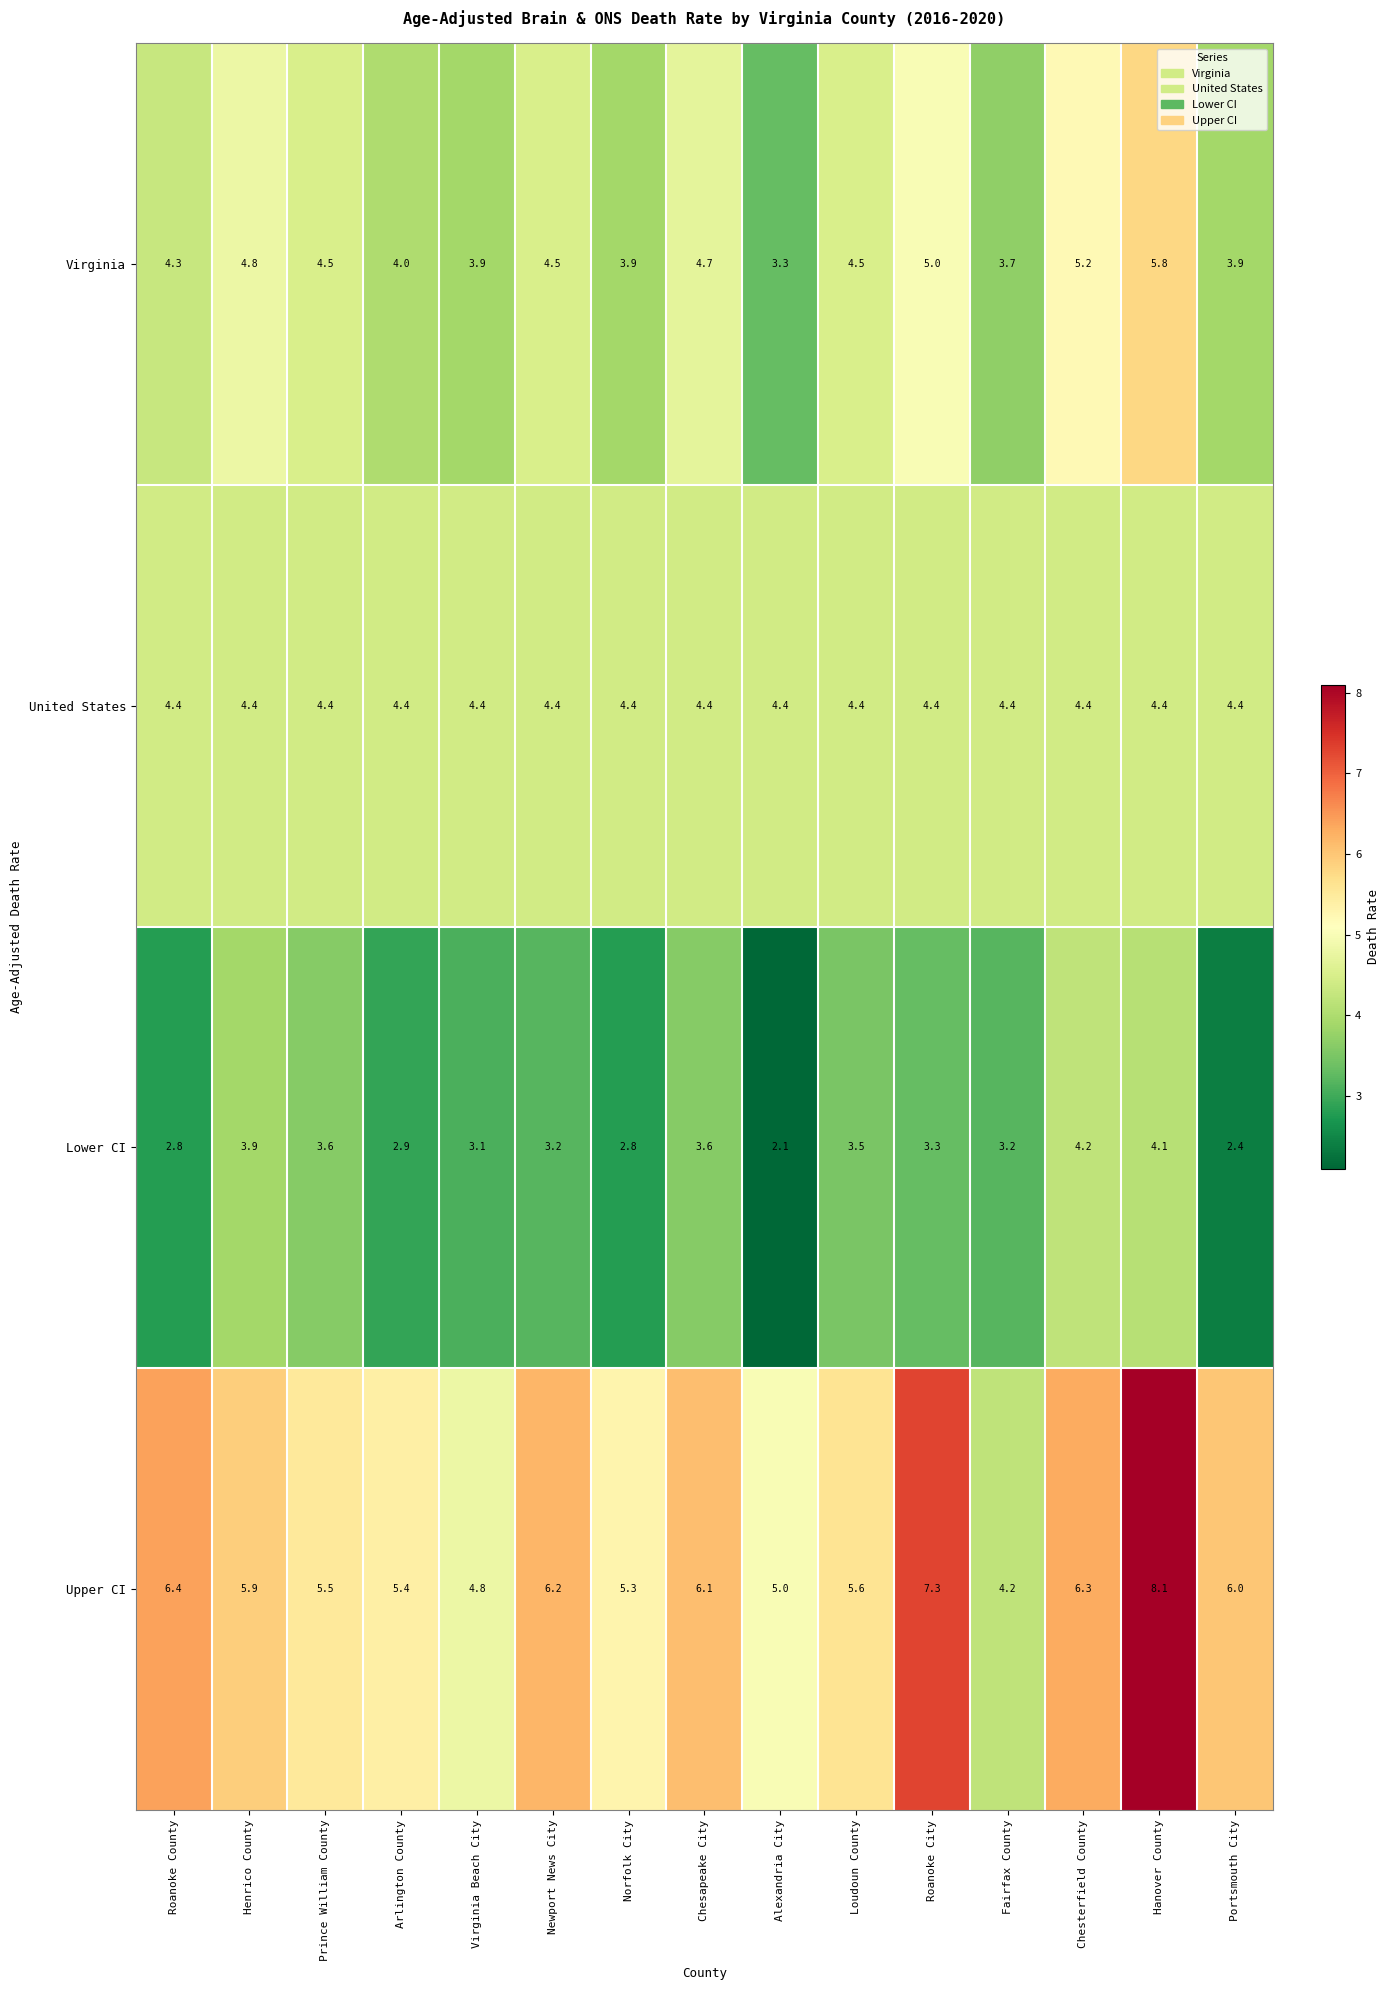

At which label is Lower CI closest to 3?

Arlington County